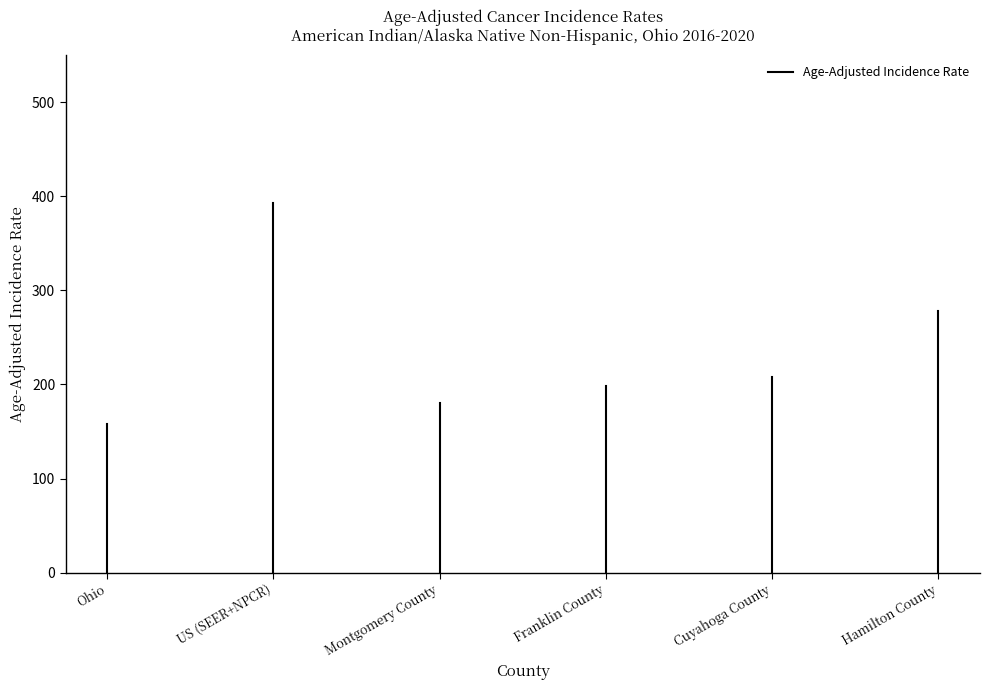

How many data points are less than 158?

1